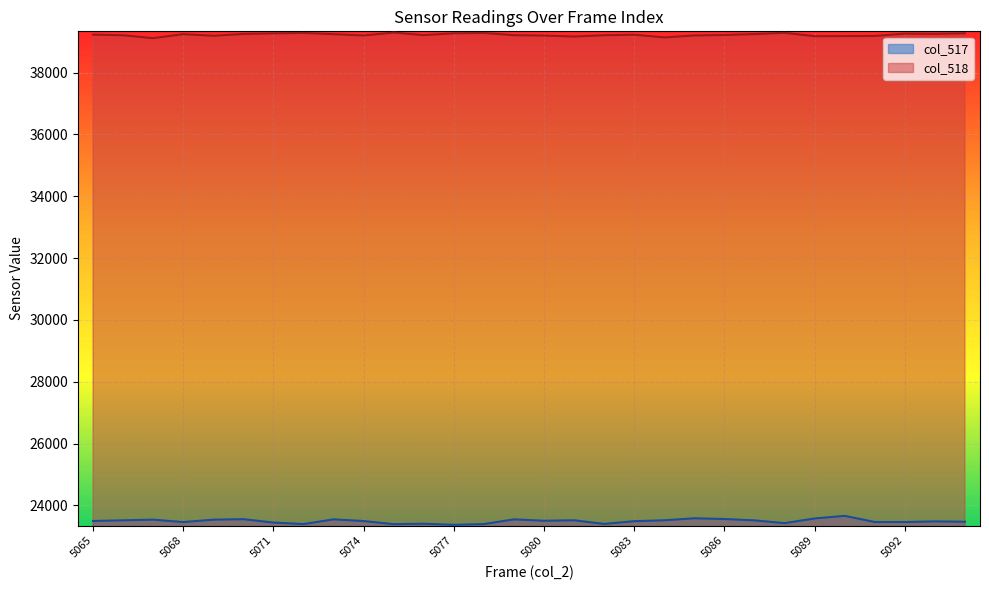

What is the maximum value shown in the chart?

39294